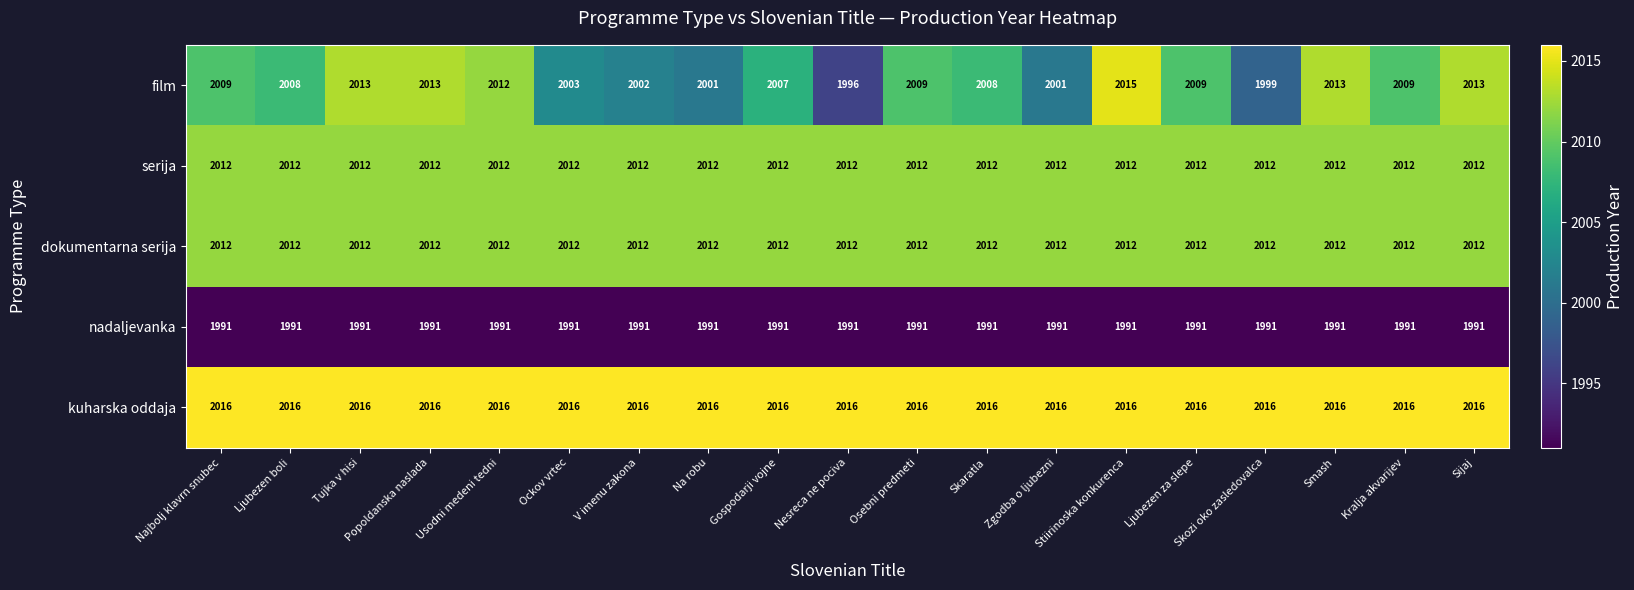

Which series has the widest spread of values?

film